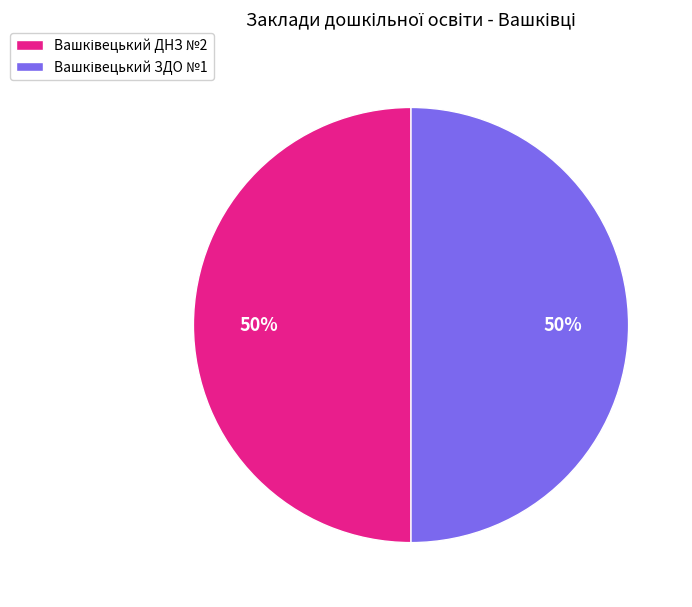

Count the number of slices in the pie.

2